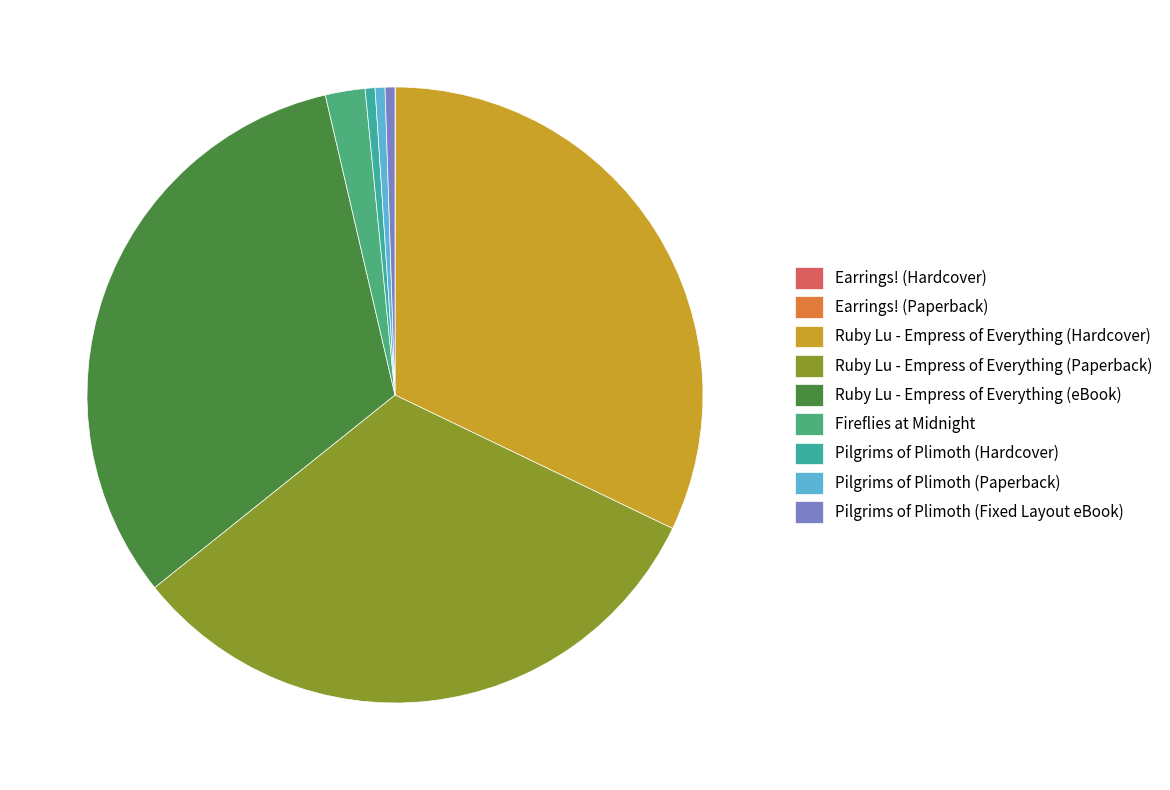

Is the sum of Ruby Lu - Empress of Everything (Hardcover) and Pilgrims of Plimoth (Hardcover) greater than half?

No